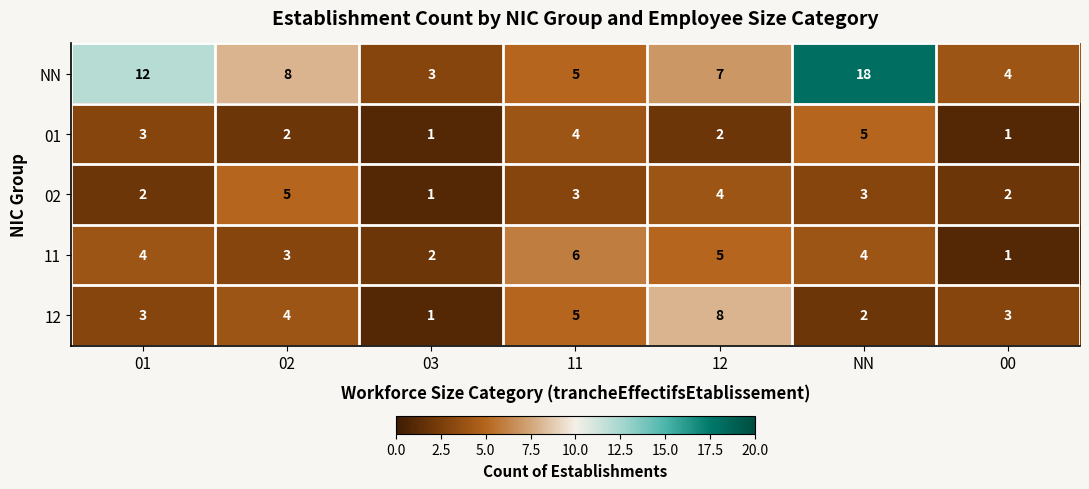

How many series are shown in this chart?

5